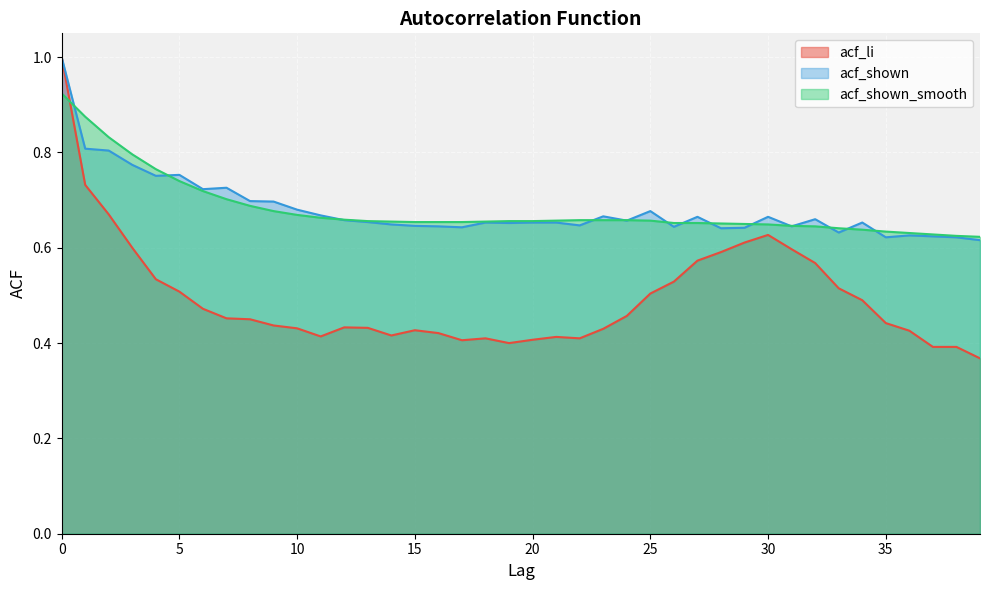

True or false: acf_li has a value of 0.9 at 29.

False